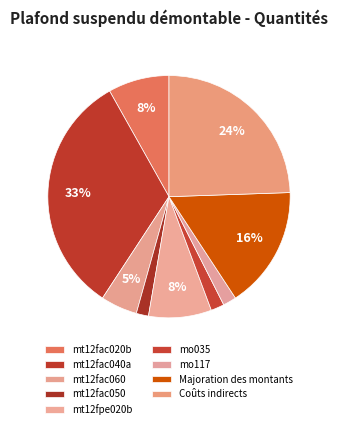

Between mt12fpe020b and mt12fac060, which is larger?

mt12fpe020b